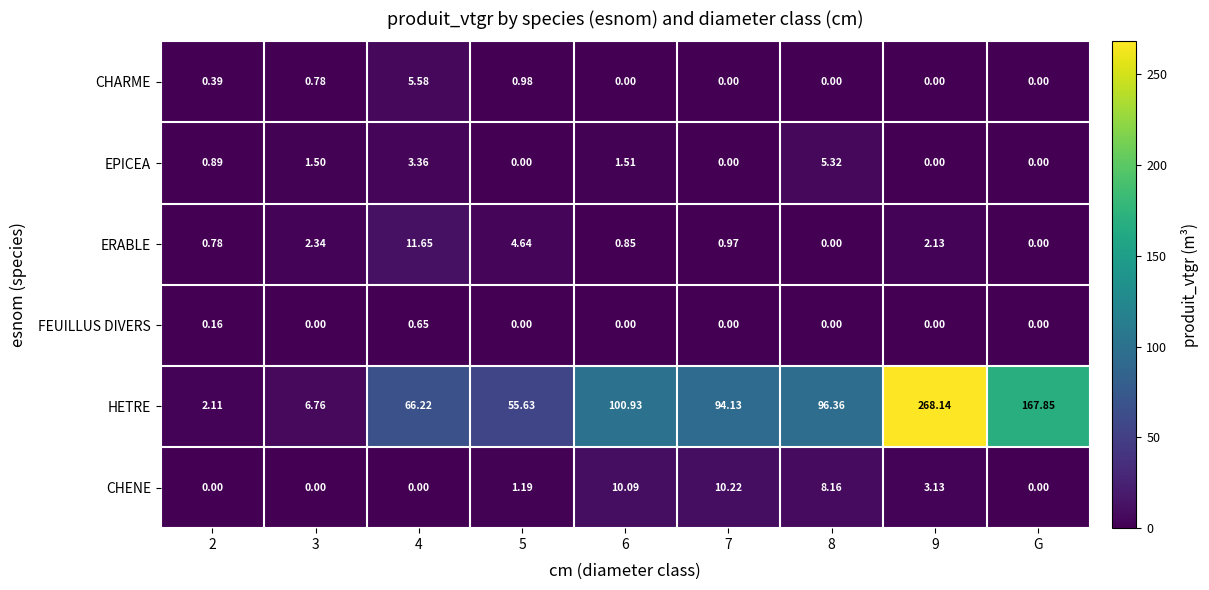

List the series in order of their peak value, highest first.

HETRE, ERABLE, CHENE, CHARME, EPICEA, FEUILLUS DIVERS